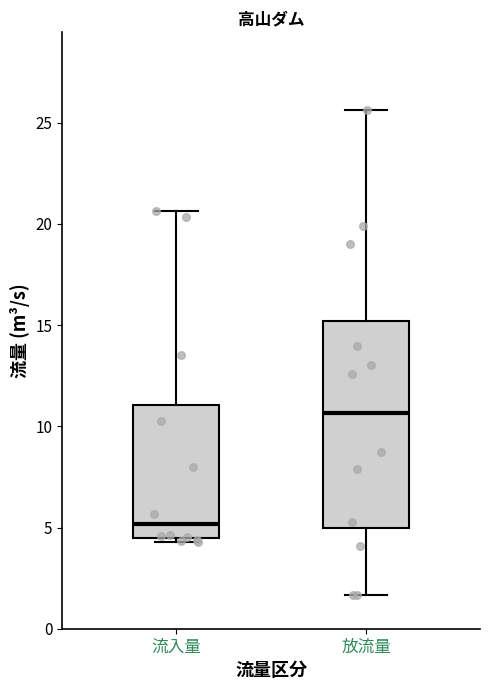

Reading left to right, transcribe this box plot: for each box, give where its median line is, the range the box spans, and where its two whiskers end, as read against the y-axis. The values are not printed on the chart, so give them approximately, as read against the axis.

流入量: median 5.0, box 4.5 to 11.0, whiskers 4.5 (just below the box's lower edge) to 20.5
放流量: median 10.5, box 5.0 to 15.0, whiskers 1.5 to 25.5